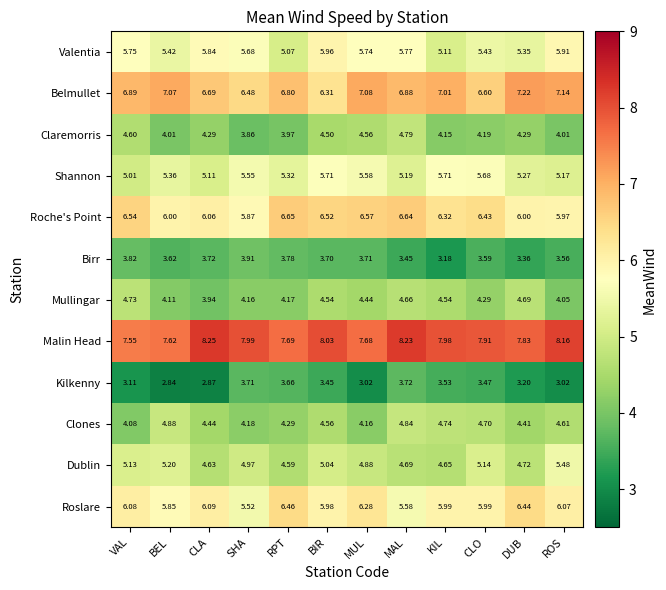

How many categories are shown in the chart?

12